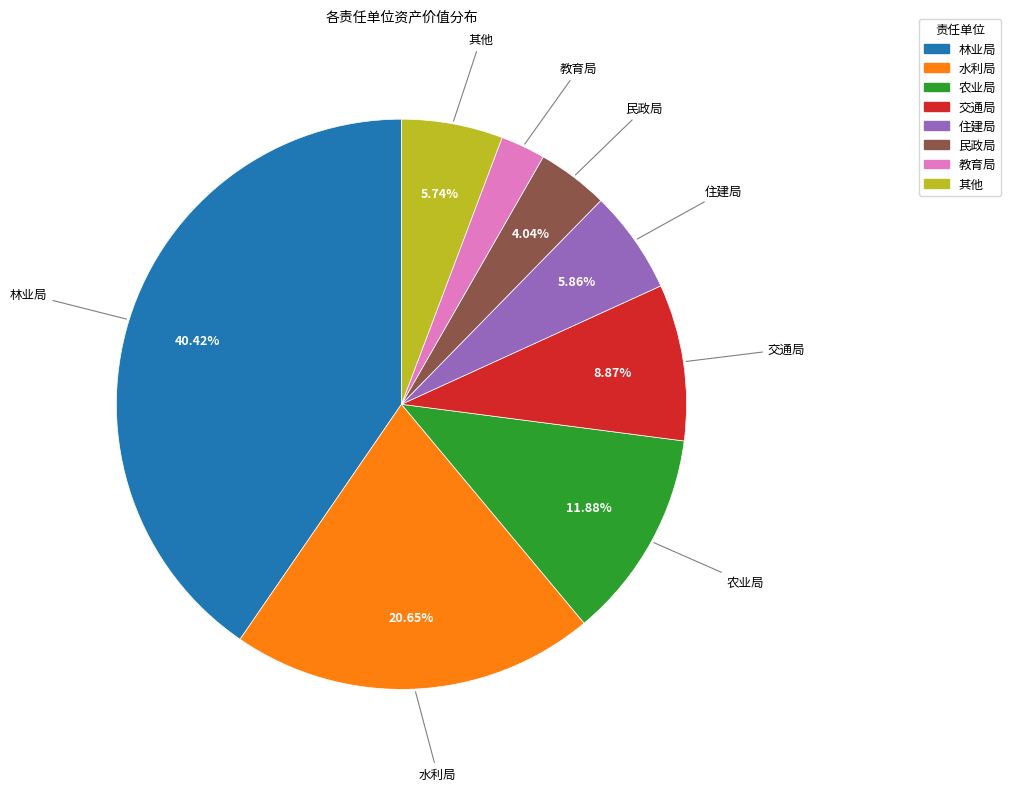

Is there a majority slice in this chart?

No